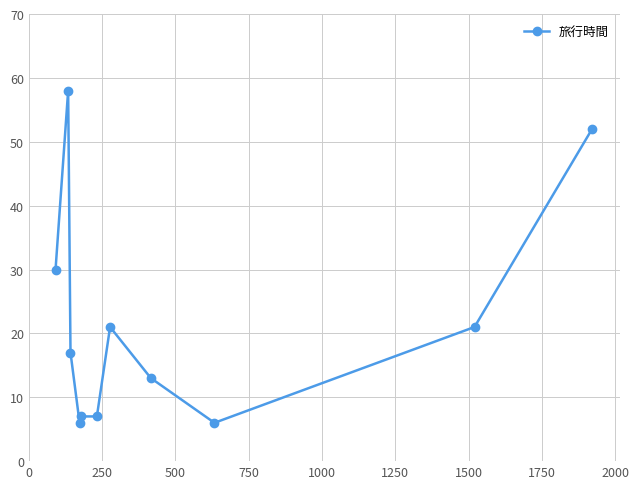

Reading left to right, list all the values displayed in this chart.

30	58	17	6	7	7	21	13	6	21	52